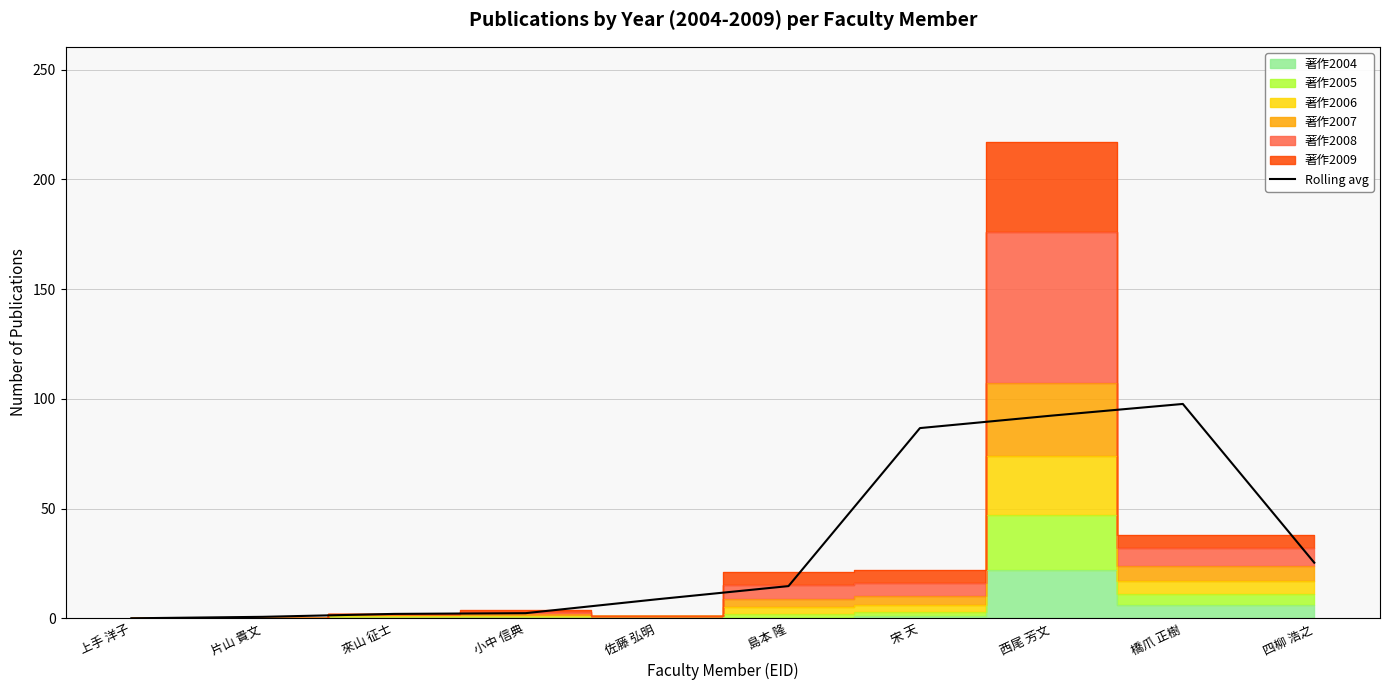

The value at 宋 天 is 86.7. True or false?

True